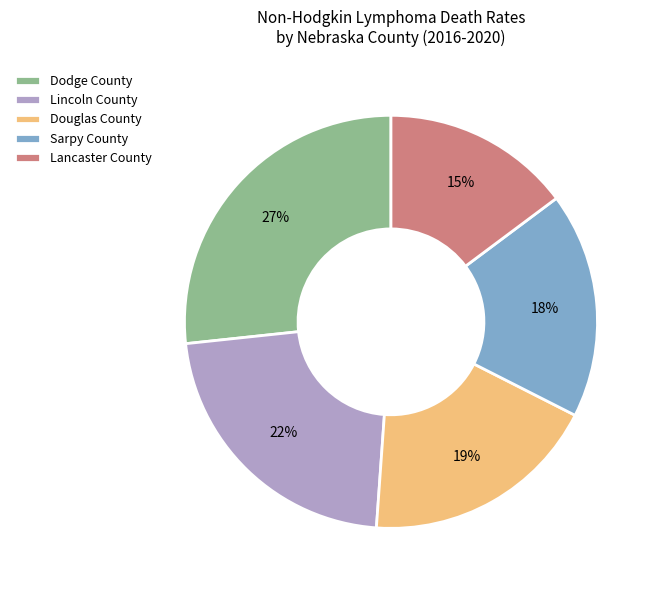

Does Douglas County represent more than half of the total?

No